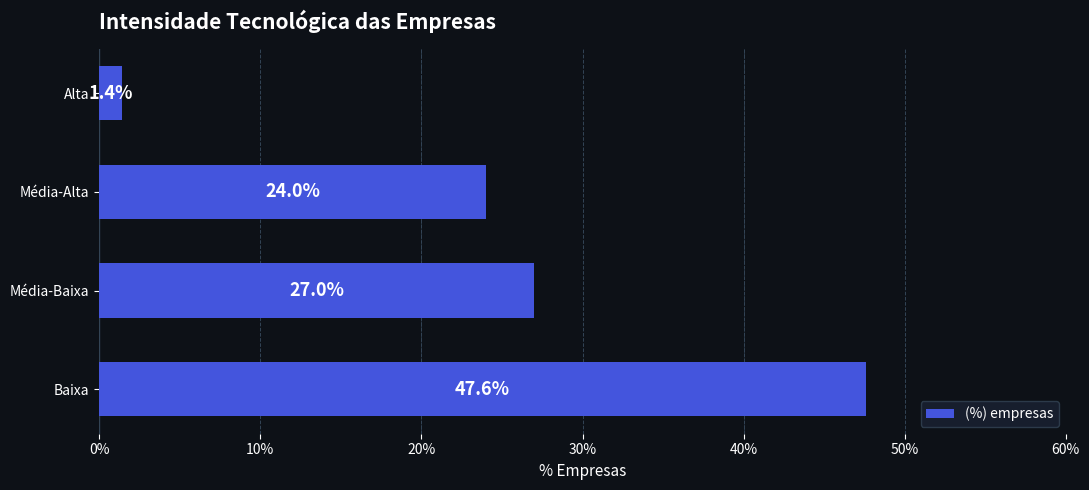

Does the chart contain any negative values?

No